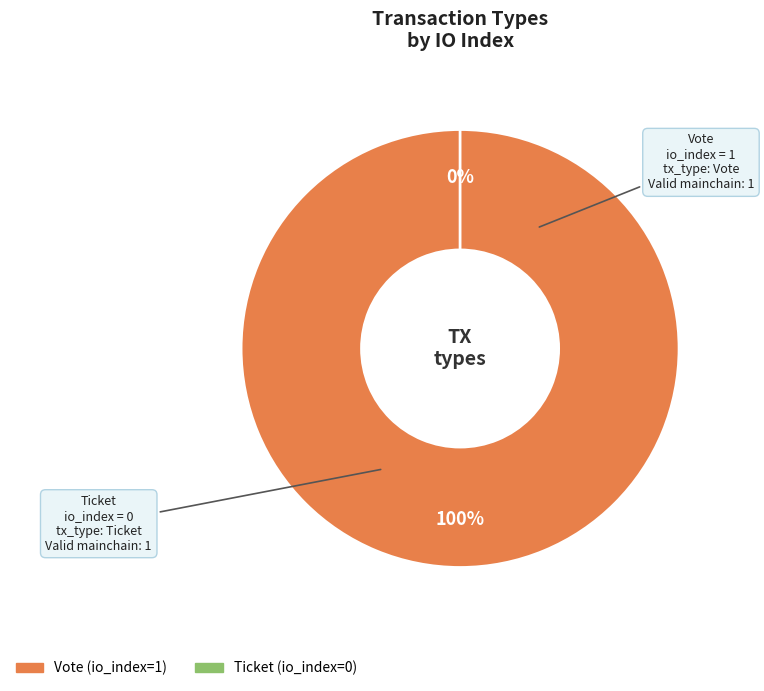

Is it true that Vote (io_index=1) is 100% of the pie?

True